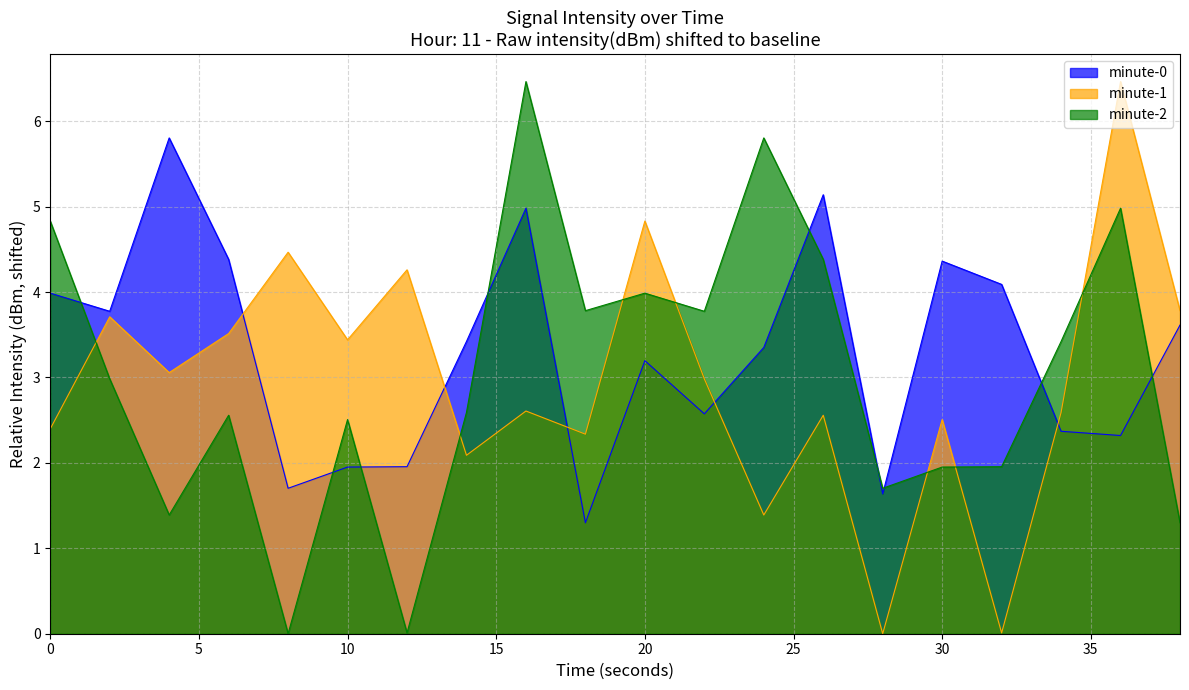

What is the lowest value of the minute-0 series?

1.3